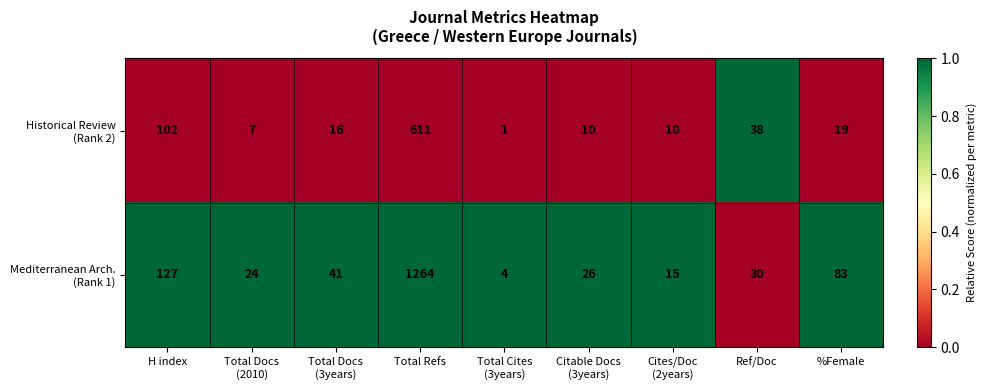

At which category is the sum across all series the highest?

Total Refs